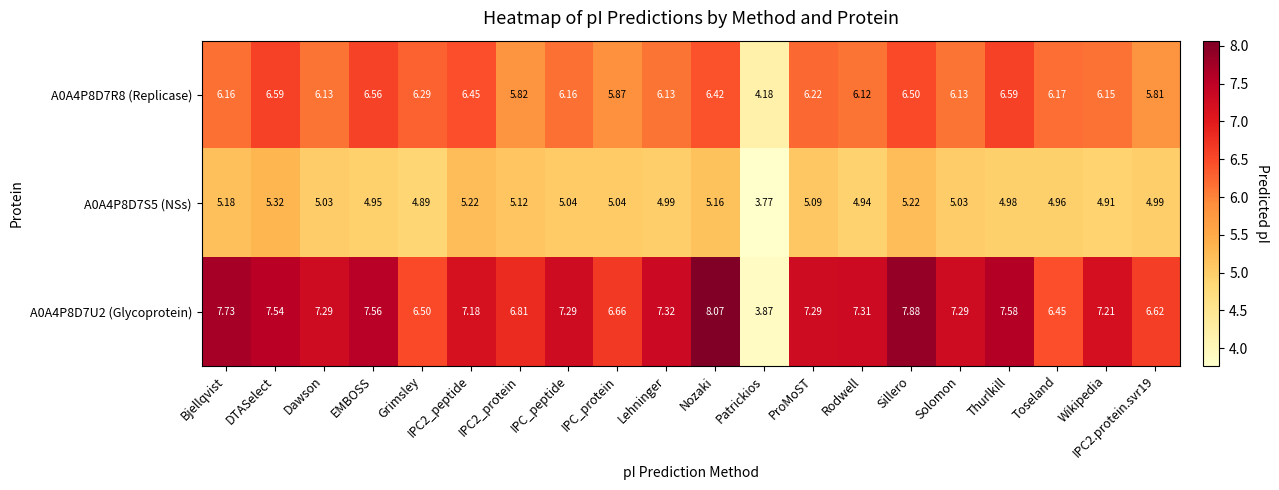

Which label corresponds to the smallest value in the chart?

Patrickios